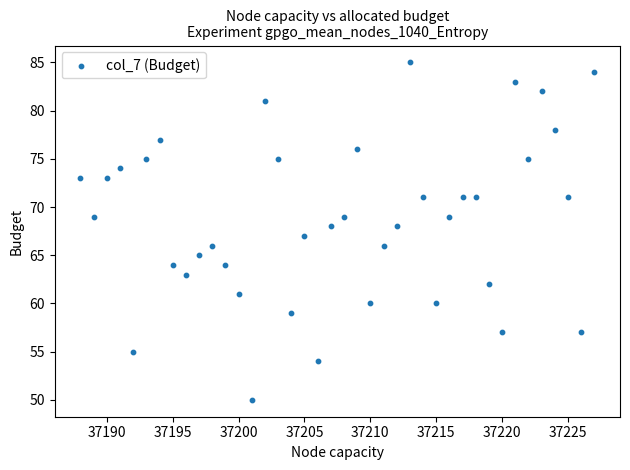

What is the range of Y values (max minus min)?

35